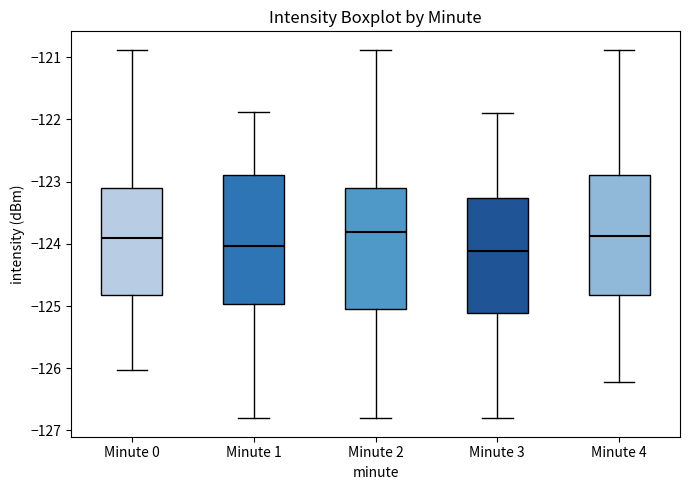

Reading left to right, read every box against the y-axis: the position of its median line, the range the box covers, and the ends of its whiskers. The values are not printed on the chart, so give them approximately, as read against the axis.

Minute 0: median -123.9, box -124.8 to -123.1, whiskers -126.0 to -120.9
Minute 1: median -124.0, box -125.0 to -122.9, whiskers -126.8 to -121.9
Minute 2: median -123.8, box -125.0 to -123.1, whiskers -126.8 to -120.9
Minute 3: median -124.1, box -125.1 to -123.3, whiskers -126.8 to -121.9
Minute 4: median -123.9, box -124.8 to -122.9, whiskers -126.2 to -120.9